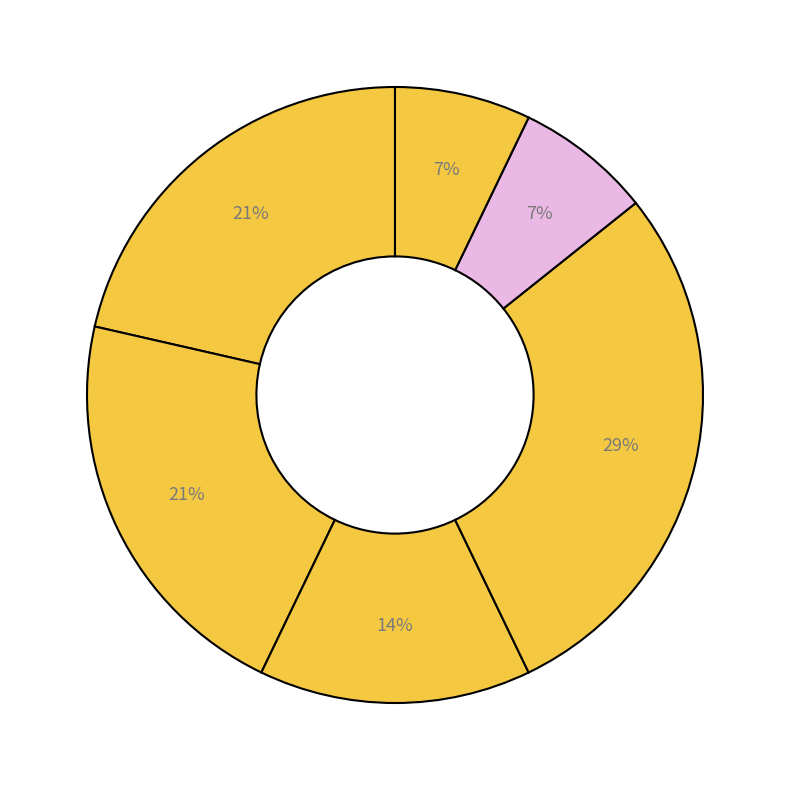

To the nearest percent, what is the average slice percentage?

17%